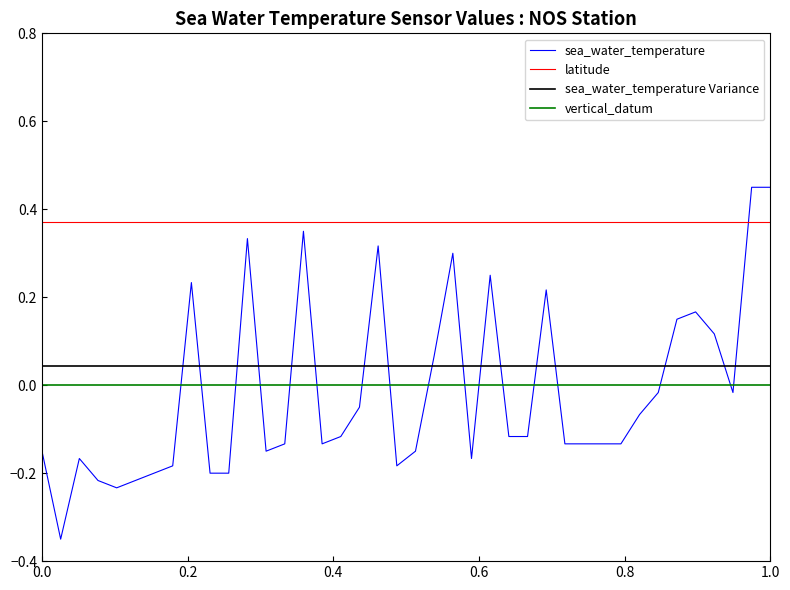

Which series has the widest spread of values?

sea_water_temperature